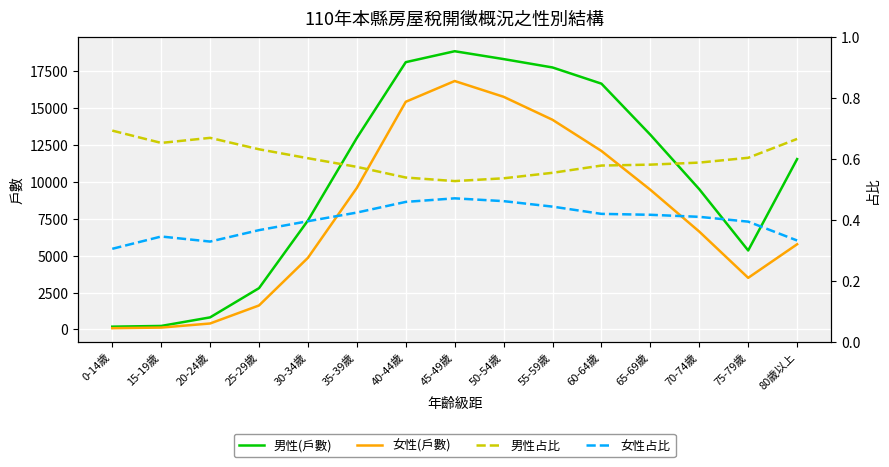

What is the label of the 5th point from the left?

30-34歲